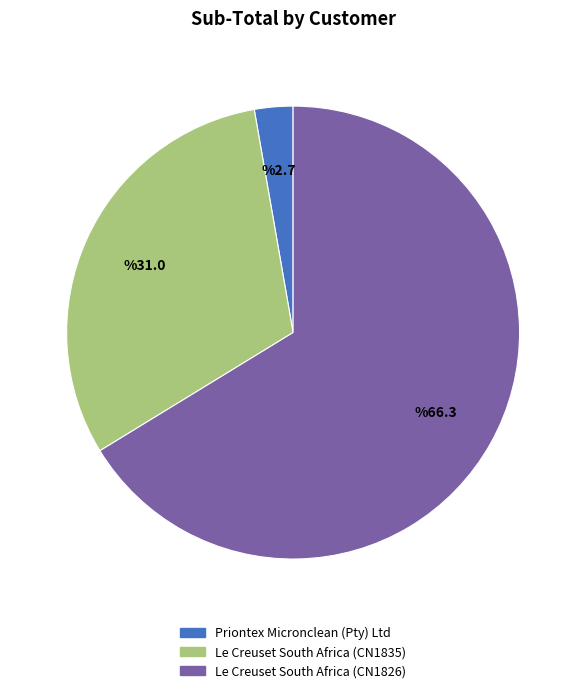

Rank the categories by value from lowest to highest.

Priontex Micronclean (Pty) Ltd, Le Creuset South Africa (CN1835), Le Creuset South Africa (CN1826)